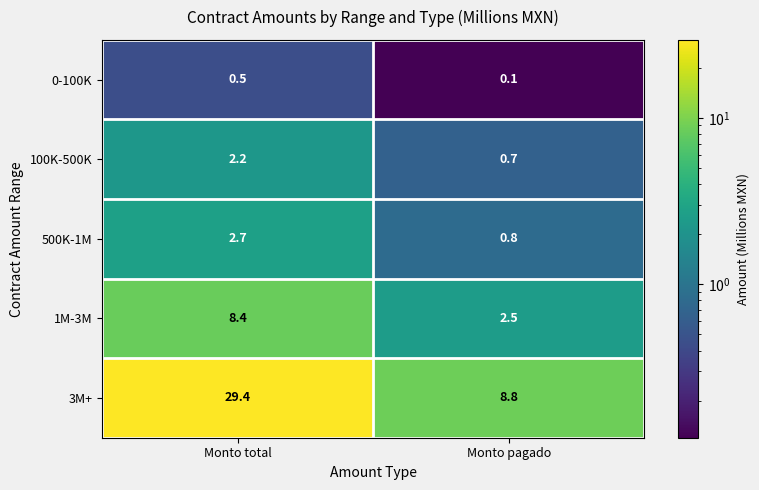

Reading left to right, list all the values displayed in this chart.

0-100K: 0.5	0.1
100K-500K: 2.2	0.7
500K-1M: 2.7	0.8
1M-3M: 8.4	2.5
3M+: 29.4	8.8